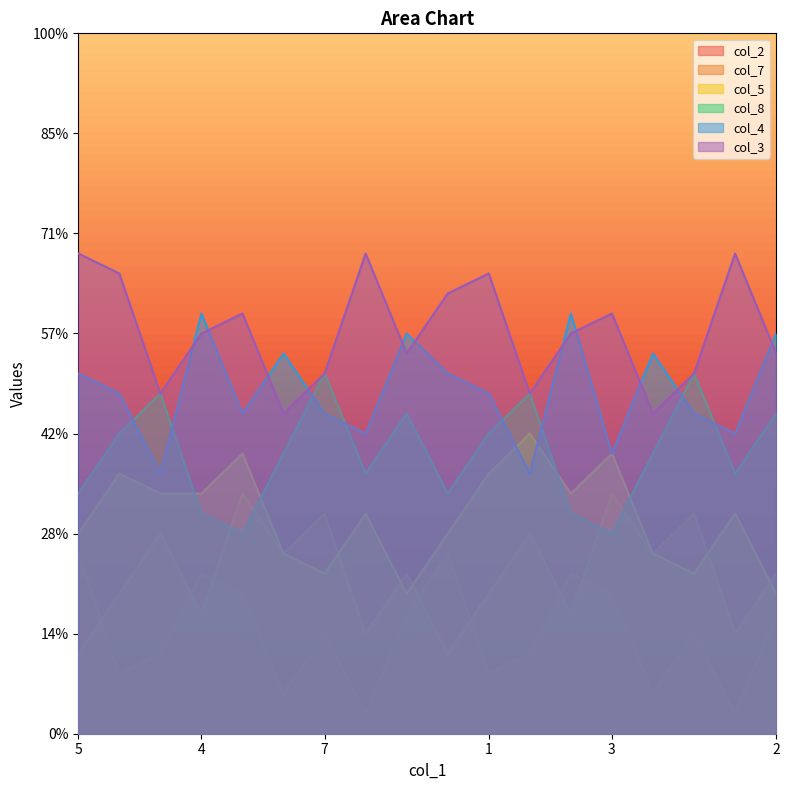

How many lines are shown in the chart?

6